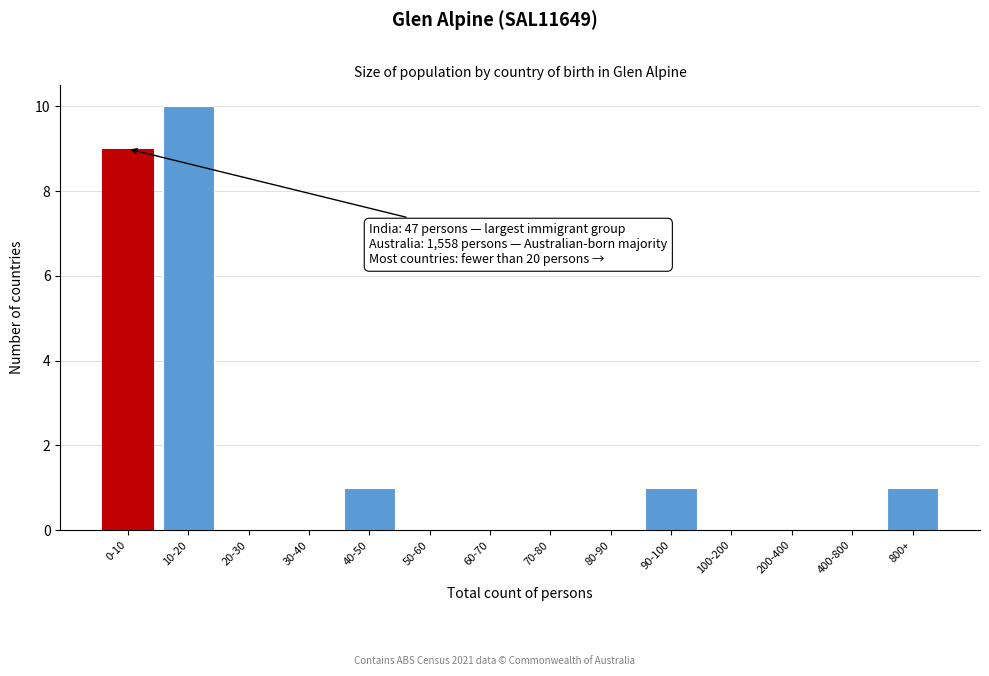

Reading left to right, extract all data points from this chart.

0-10=9	10-20=10	20-30=0	30-40=0	40-50=1	50-60=0	60-70=0	70-80=0	80-90=0	90-100=1	100-200=0	200-400=0	400-800=0	800+=1